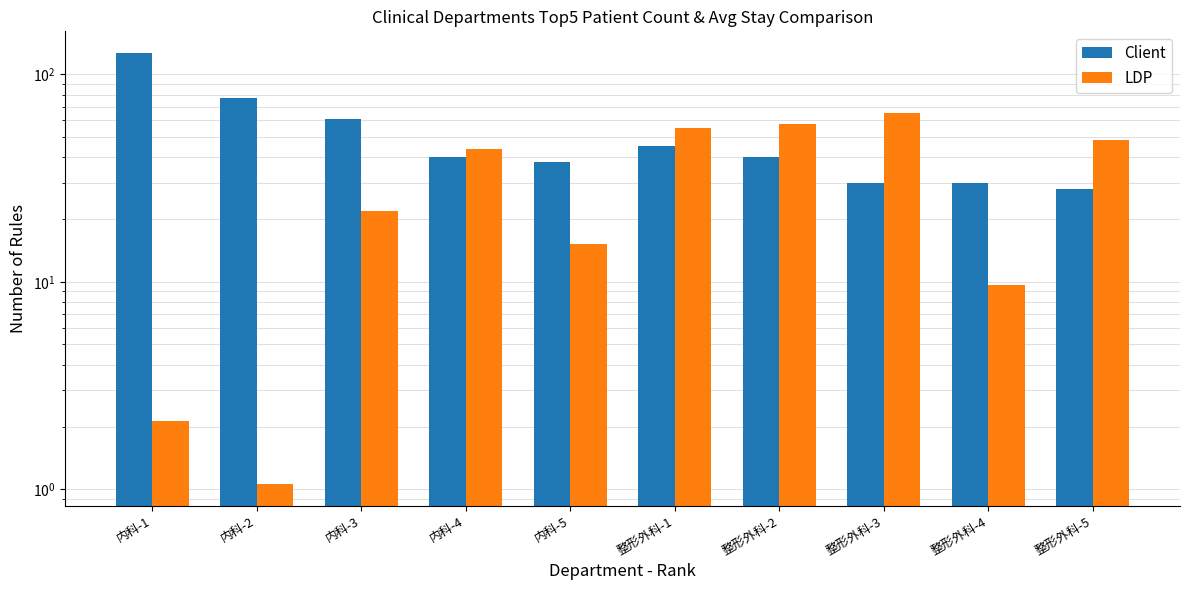

At which label does Client first exceed 40?

内科-1